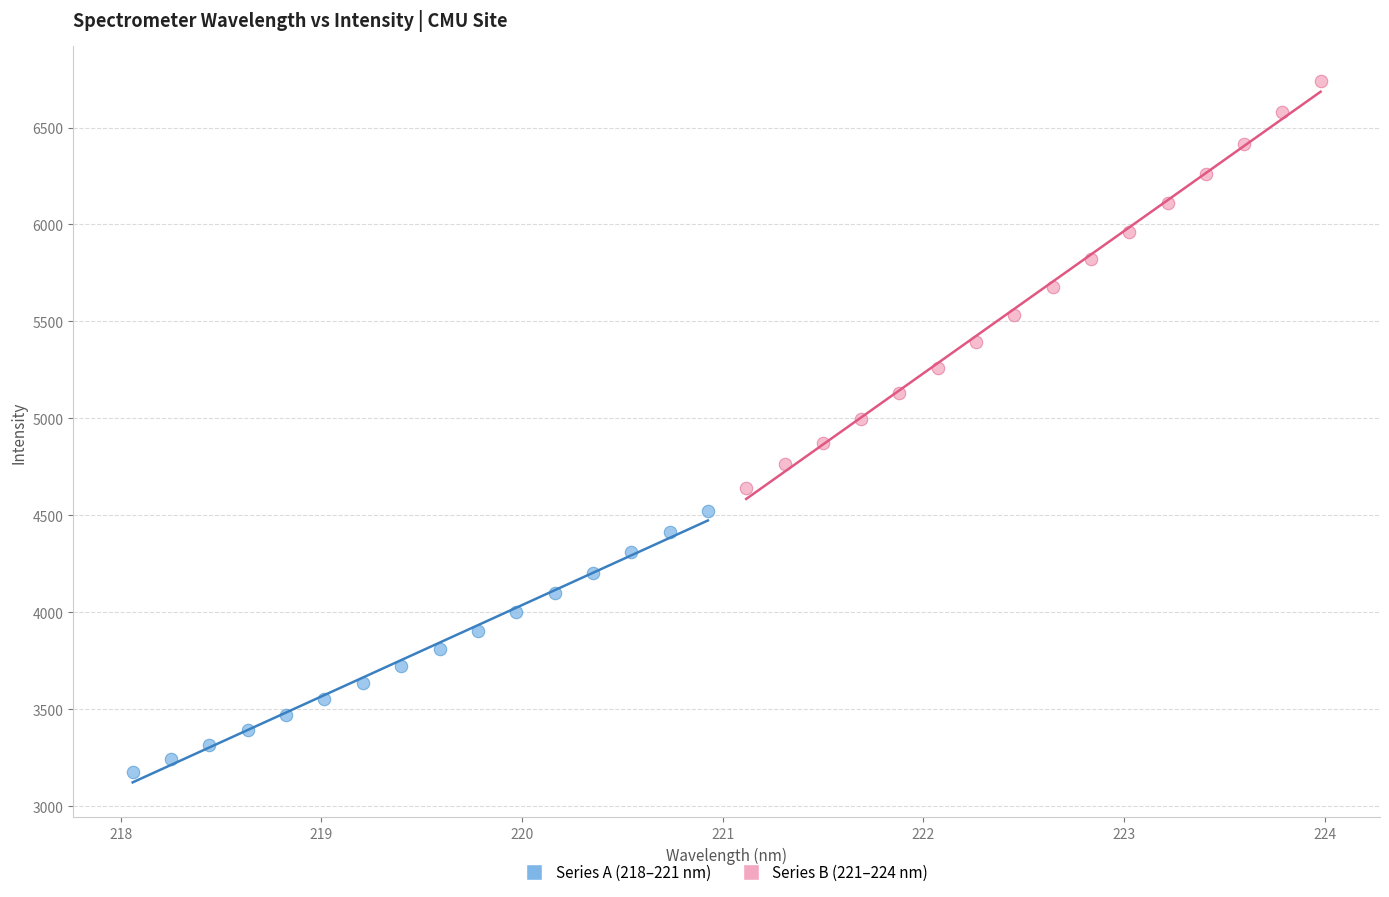

Which series contains the lowest Y value?

Series A (218–221 nm)